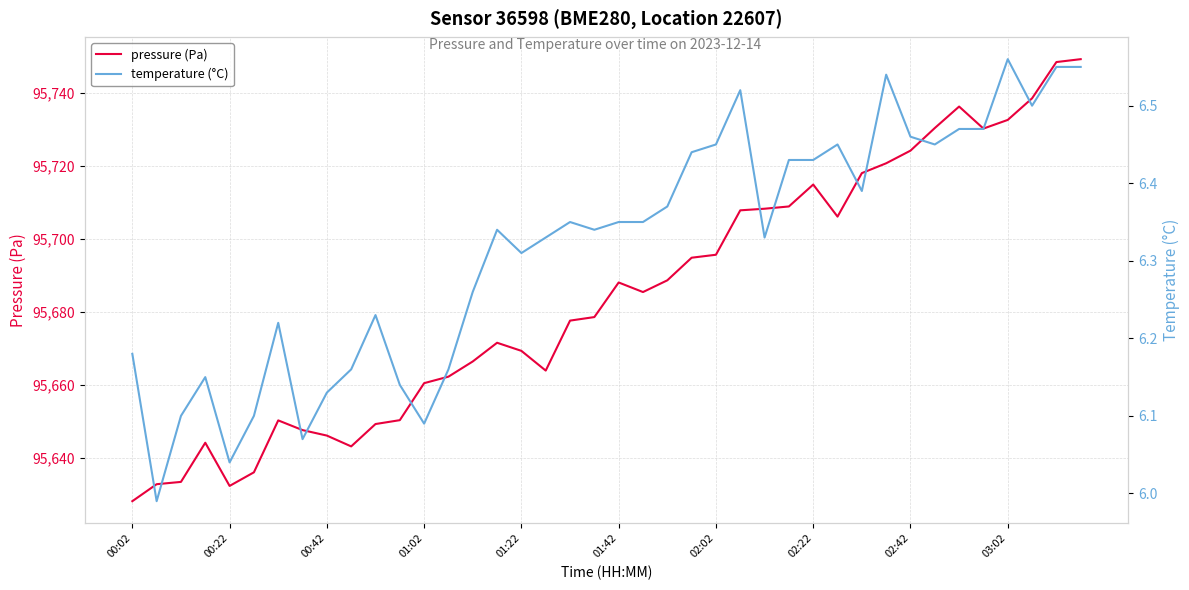

The pressure (Pa) series shows 29464.7 at 00:42. True or false?

False